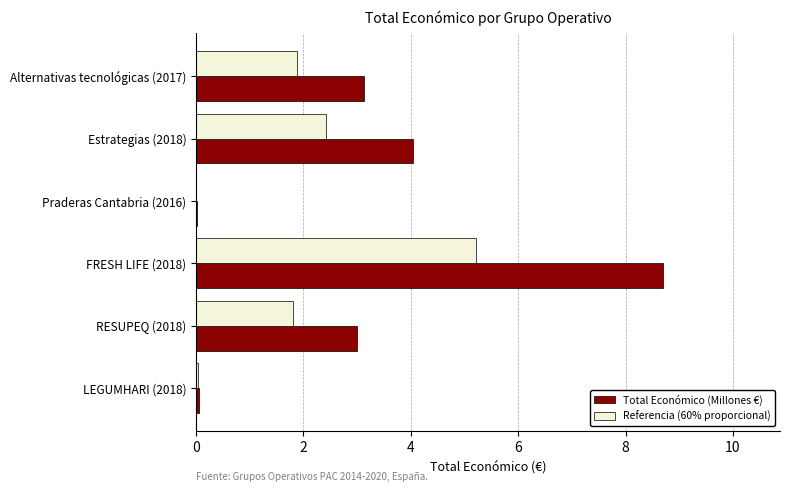

What are all the series names shown in the legend?

Total Económico (Millones €), Referencia (60% proporcional)